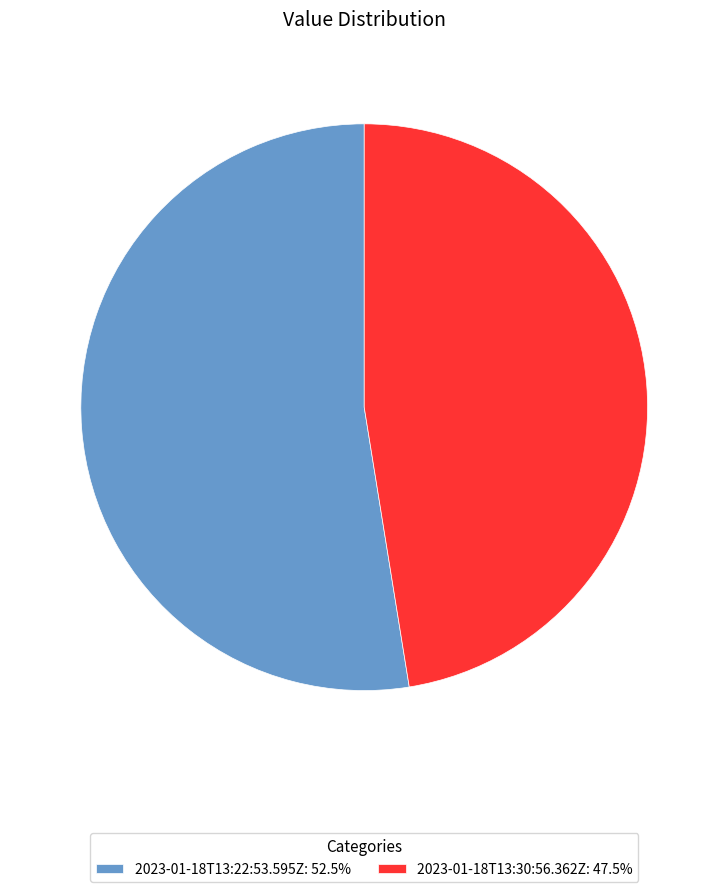

Combined, do 2023-01-18T13:22:53.595Z: 52.5% and 2023-01-18T13:30:56.362Z: 47.5% account for over 50%?

Yes